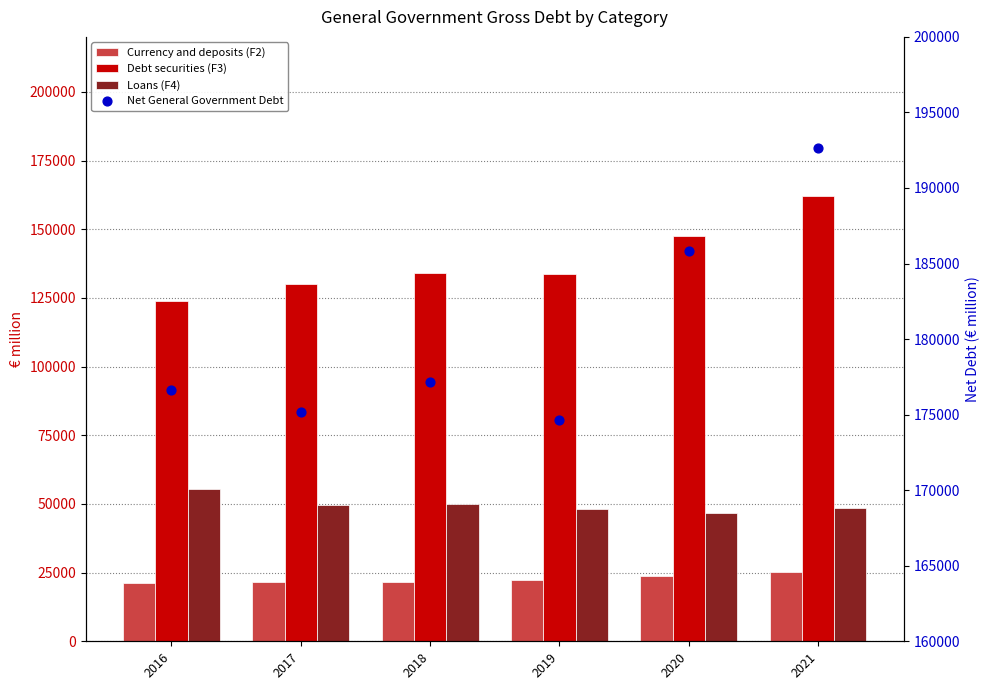

Which series has the largest total across all categories?

Net General Government Debt